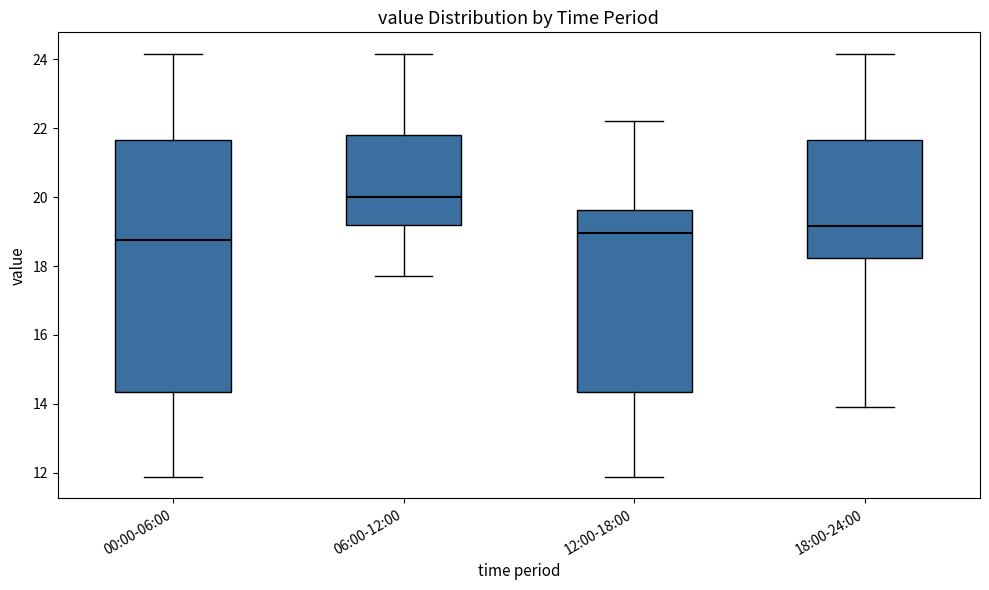

Comparing the boxes themselves (not the whiskers), which one is the tallest?

00:00-06:00